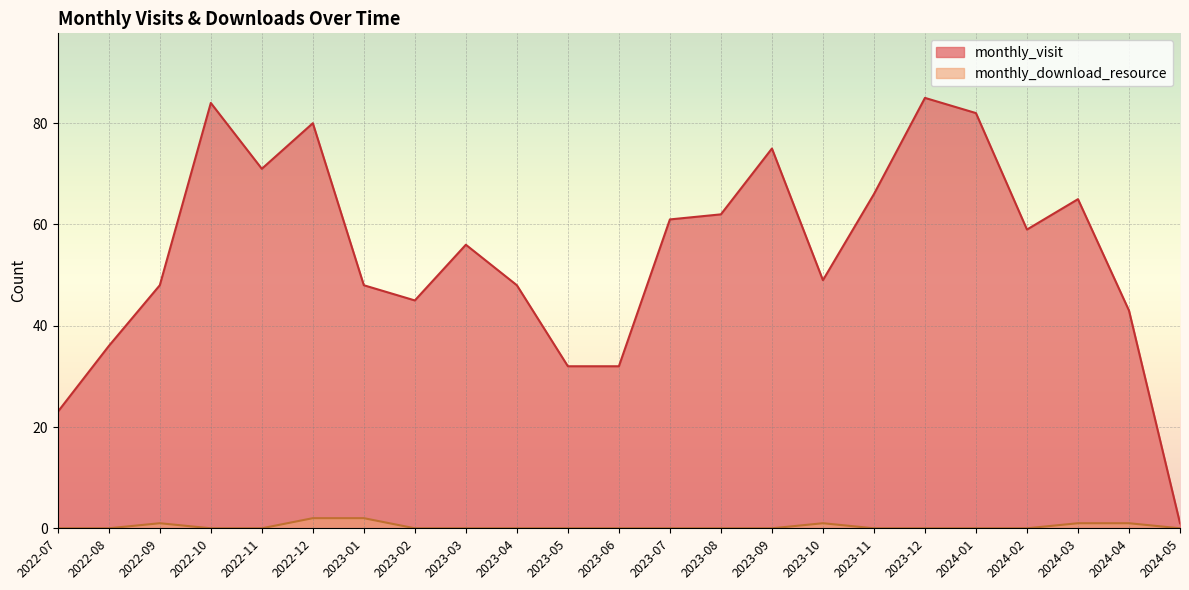

Rank the series at 2022-07 from lowest to highest value.

monthly_download_resource, monthly_visit